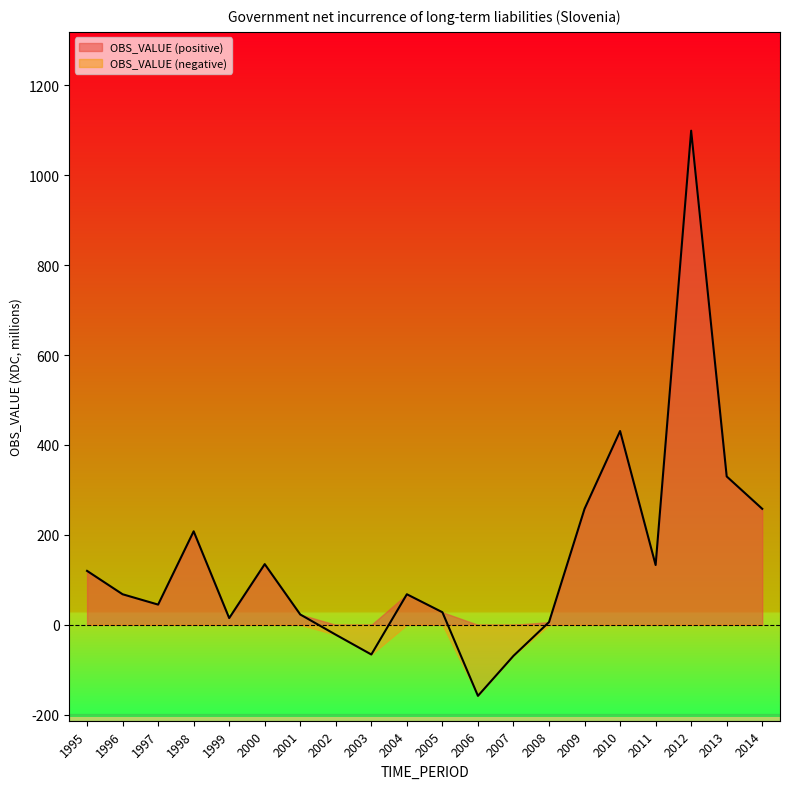

True or false: the data has more than 2 interior local peaks.

True